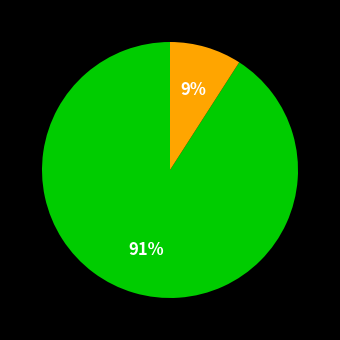

Is there a majority slice in this chart?

Yes